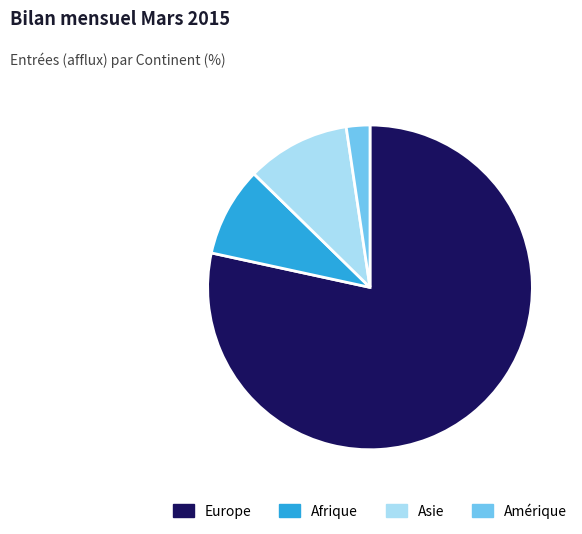

Does any single category account for the majority?

Yes